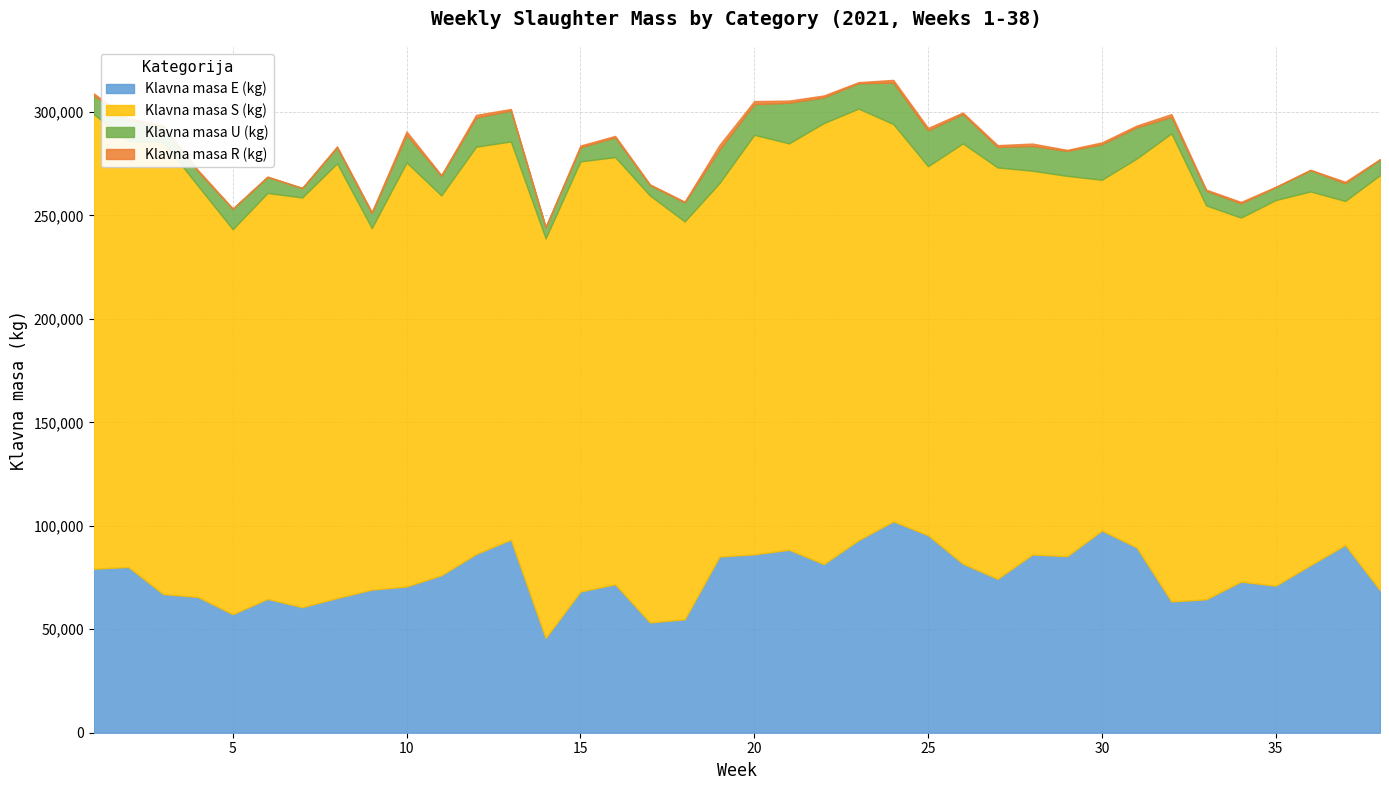

True or false: Klavna masa R (kg) and SKUPAJ intersect in this chart.

False